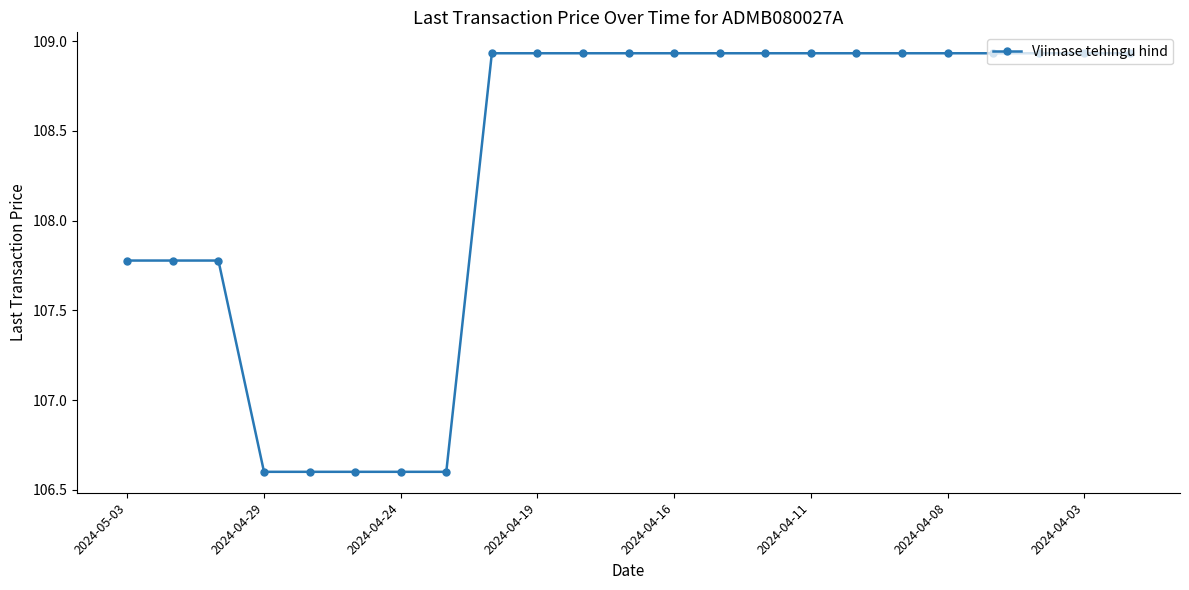

What is the minimum value shown in the chart?

106.6